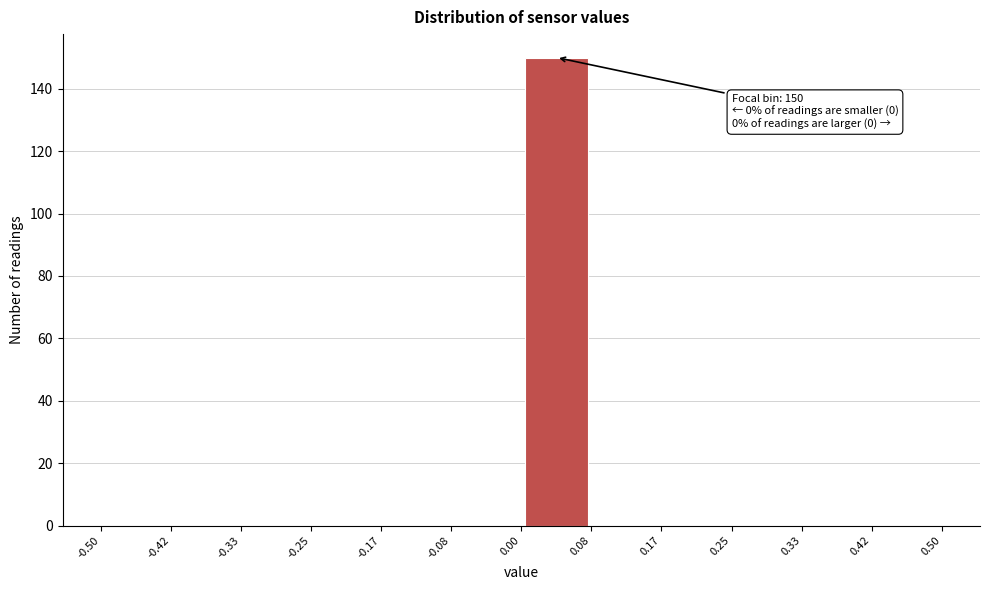

Which range on the x-axis has the tallest bar?

0.00 to 0.08